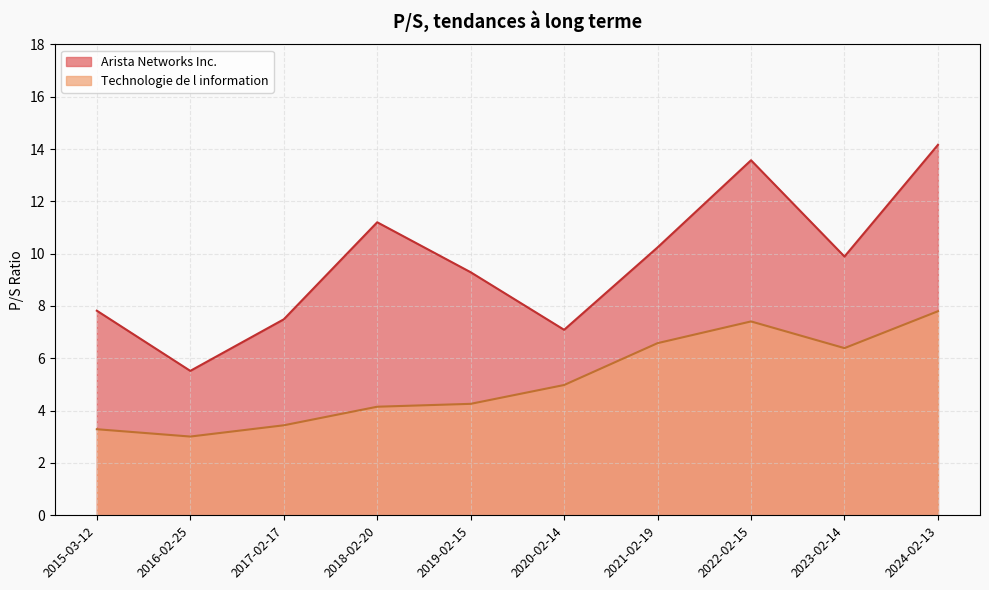

What is the highest value of the Arista Networks Inc. series?

14.2